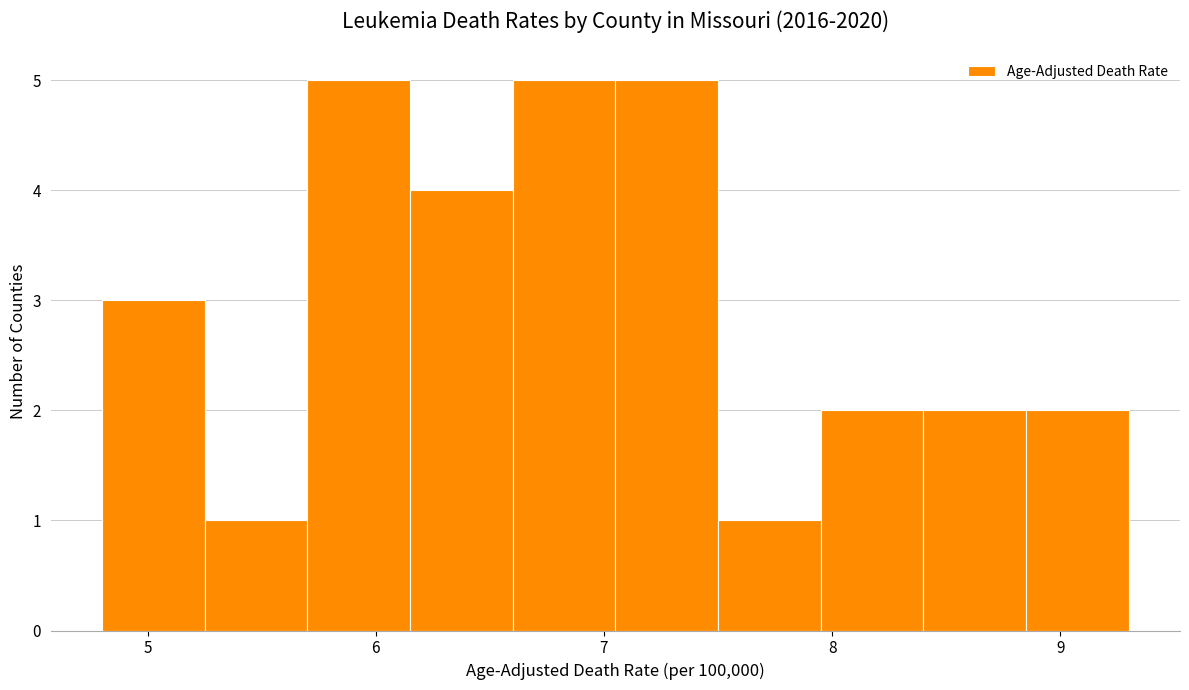

How tall is the bar that spans 8.85 to 9.30 on the x-axis? Neither the bar edges nor the heights are printed on the chart, so give them approximately, as read against the axes.

2